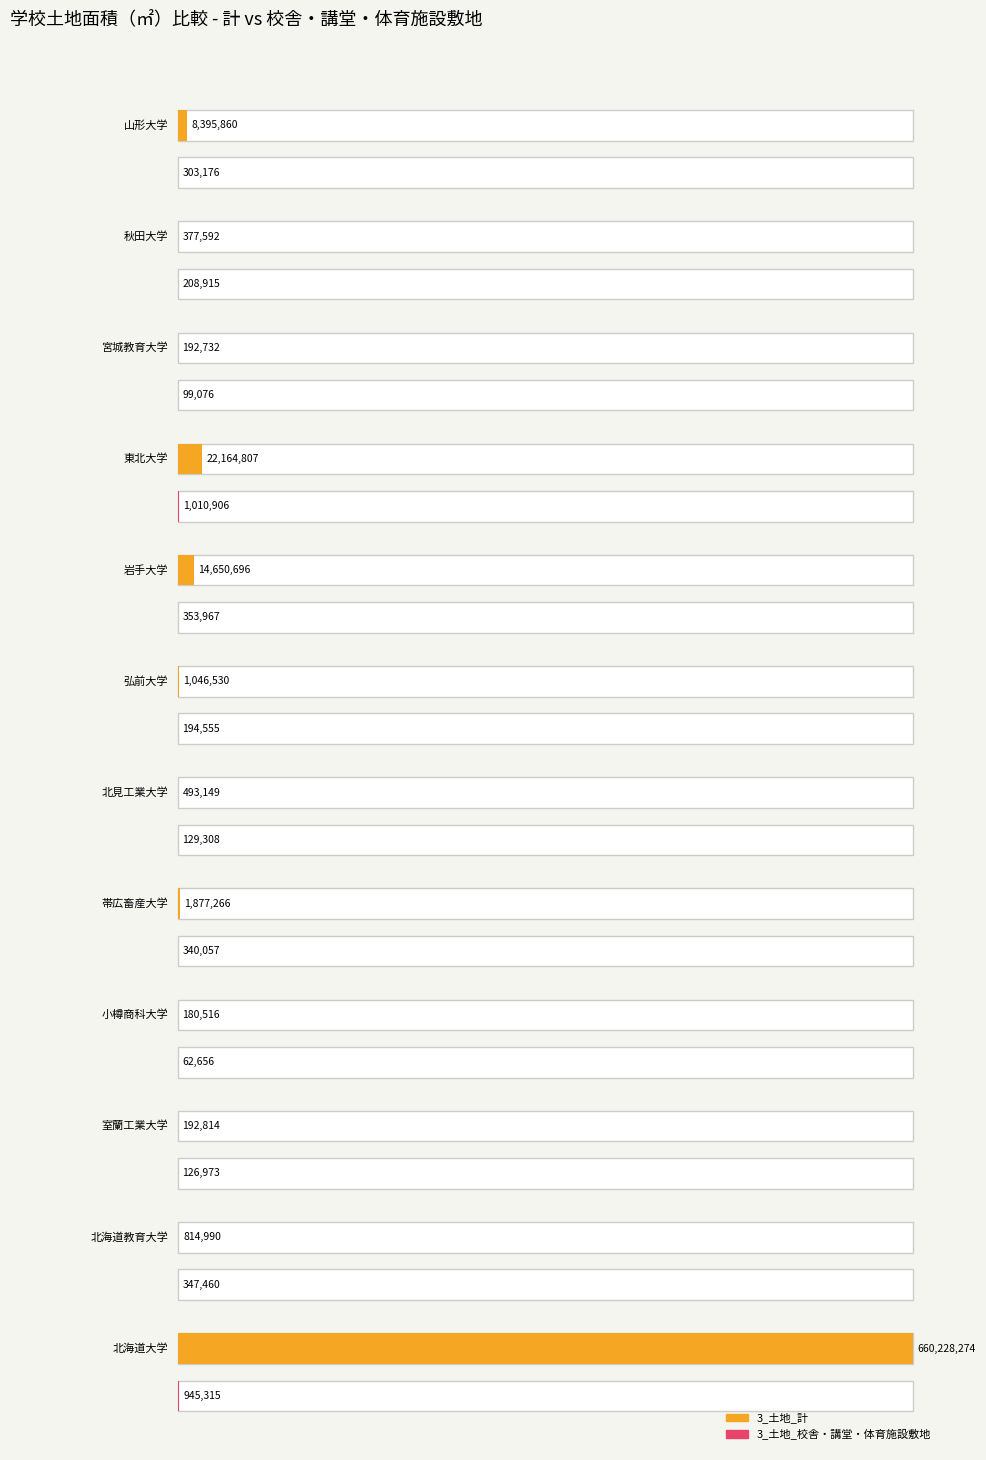

What are all the series names shown in the legend?

3_土地_計, 3_土地_校舎・講堂・体育施設敷地